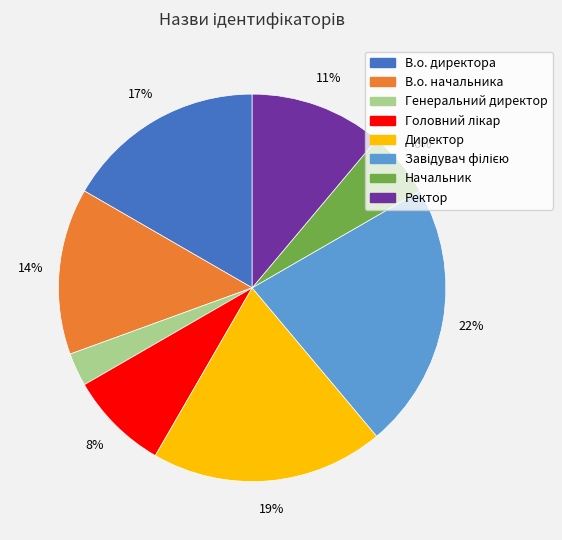

Count the number of slices in the pie.

8